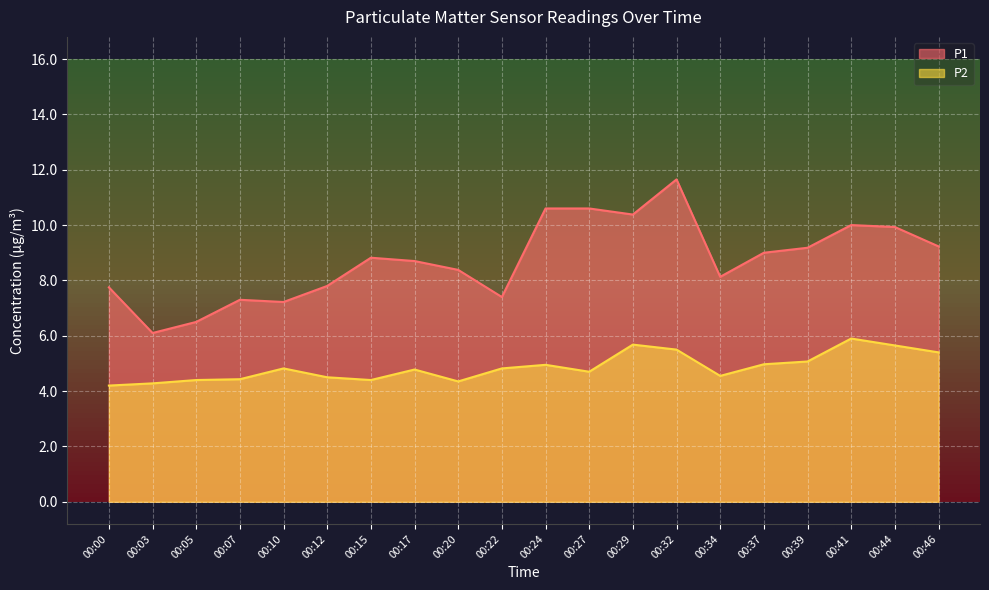

Which category has the highest value in the P2 series?

00:41